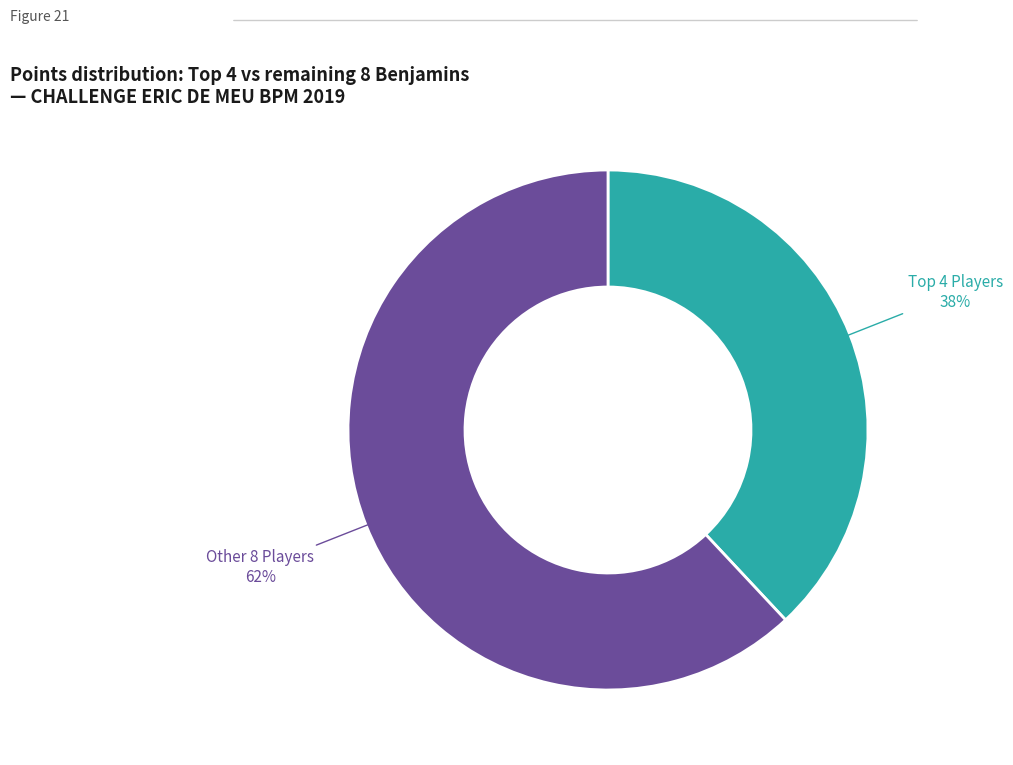

To the nearest percent, what is the difference between the largest and smallest slice percentages?

24%